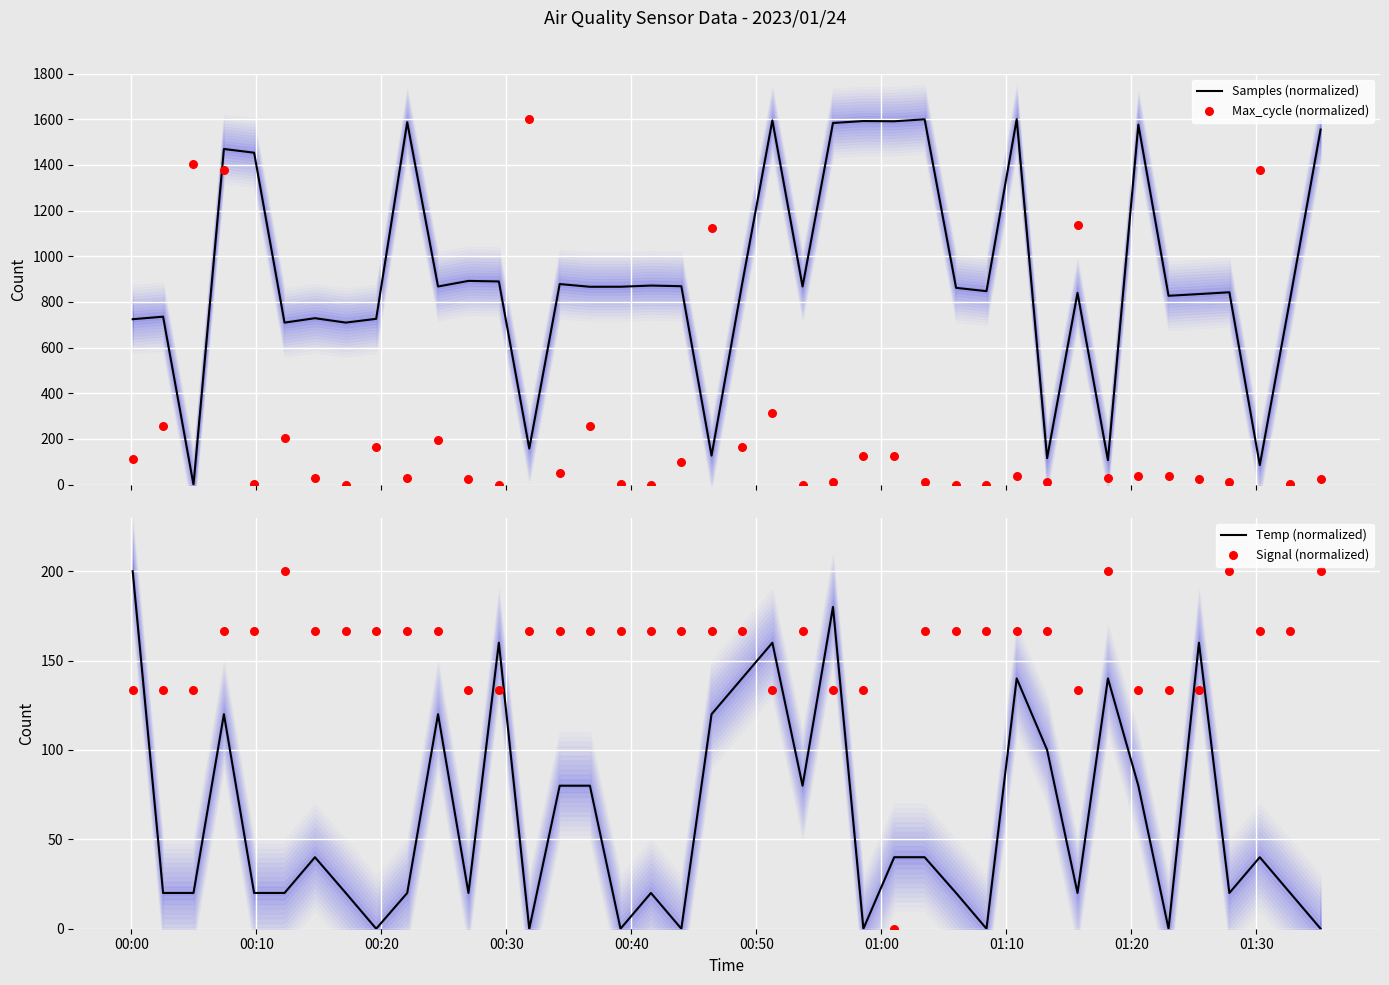

Which series has the largest total across all categories?

Samples (normalized)